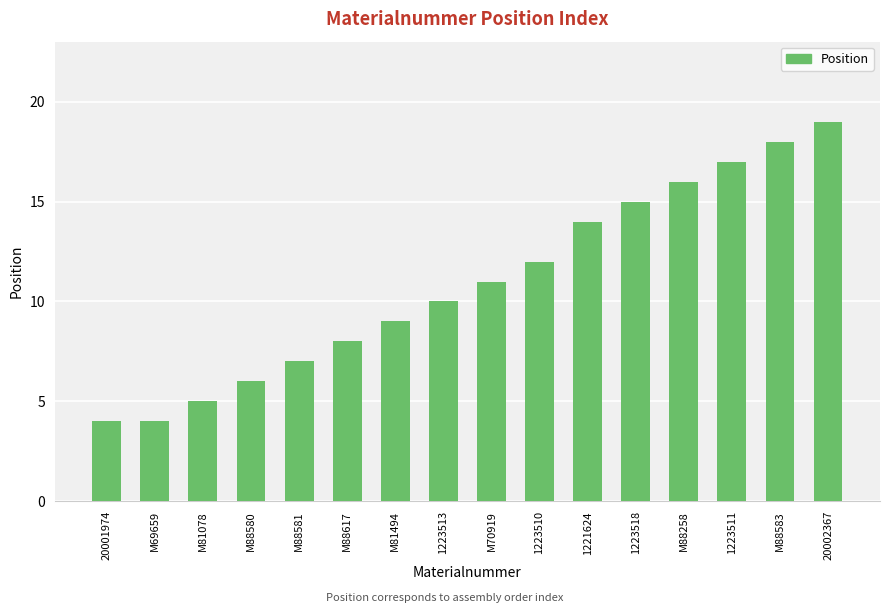

True or false: the data shows 16 at M88258.

True